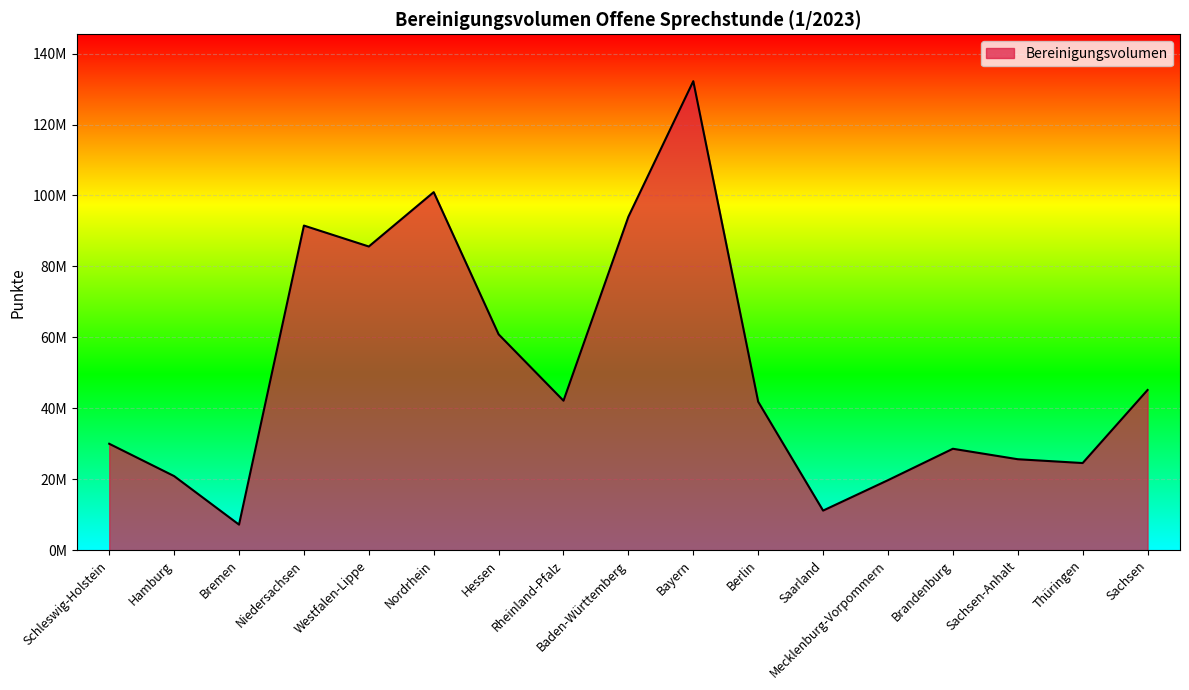

Which has a higher value, Hamburg or Mecklenburg-Vorpommern?

Hamburg